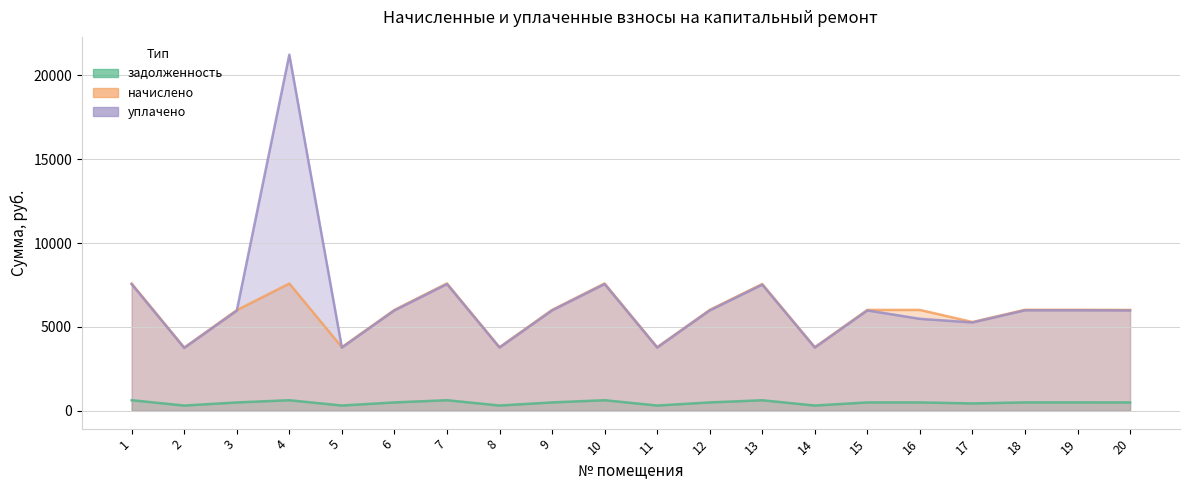

True or false: начислено and уплачено cross at least once.

True